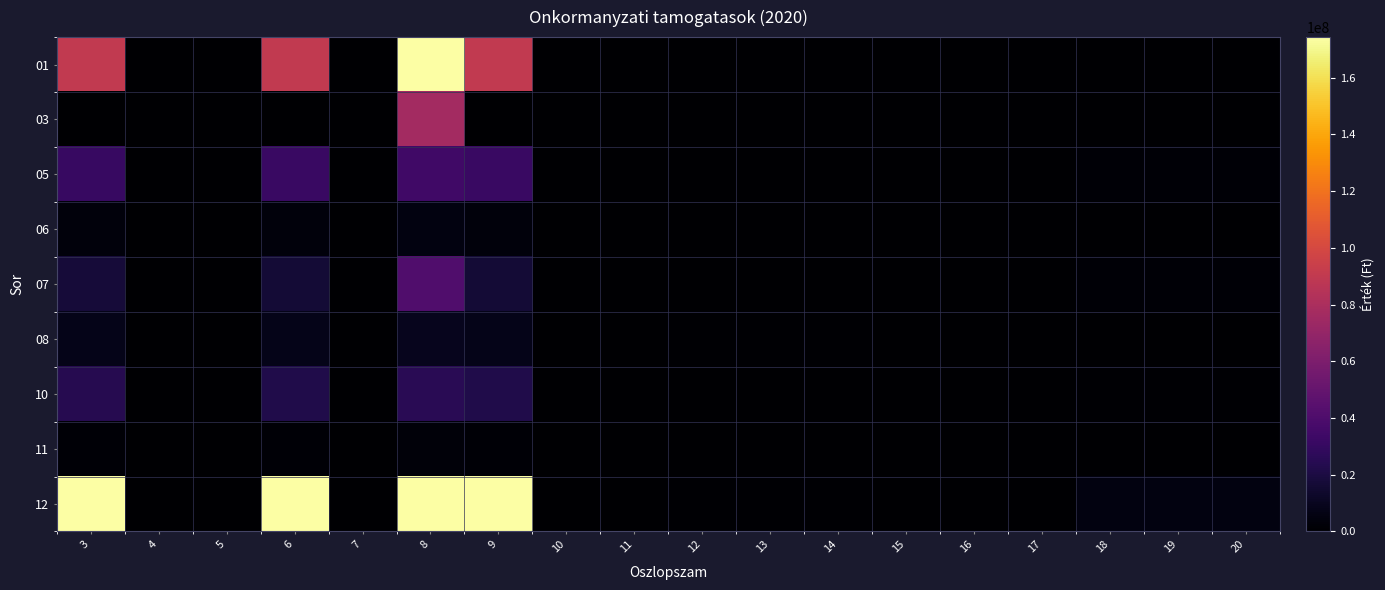

Which label corresponds to the smallest value in the chart?

4